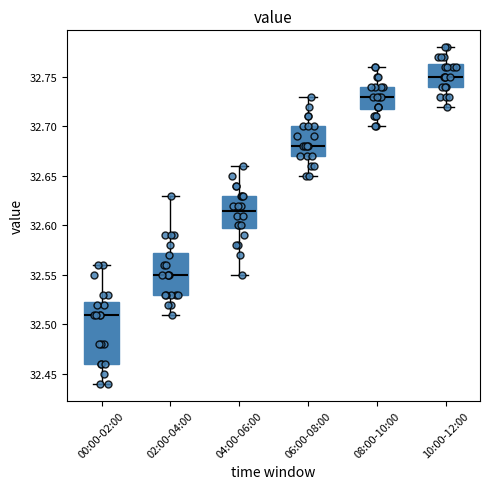

Reading left to right, transcribe this box plot: for each box, give where its median line is, the range the box spans, and where its two whiskers end, as read against the y-axis. The values are not printed on the chart, so give them approximately, as read against the axis.

00:00-02:00: median 32.510, box 32.460 to 32.525, whiskers 32.440 to 32.560
02:00-04:00: median 32.550, box 32.530 to 32.575, whiskers 32.510 to 32.630
04:00-06:00: median 32.615, box 32.600 to 32.630, whiskers 32.550 to 32.660
06:00-08:00: median 32.680, box 32.670 to 32.700, whiskers 32.650 to 32.730
08:00-10:00: median 32.730, box 32.720 to 32.740, whiskers 32.700 to 32.760
10:00-12:00: median 32.750, box 32.740 to 32.765, whiskers 32.720 to 32.780